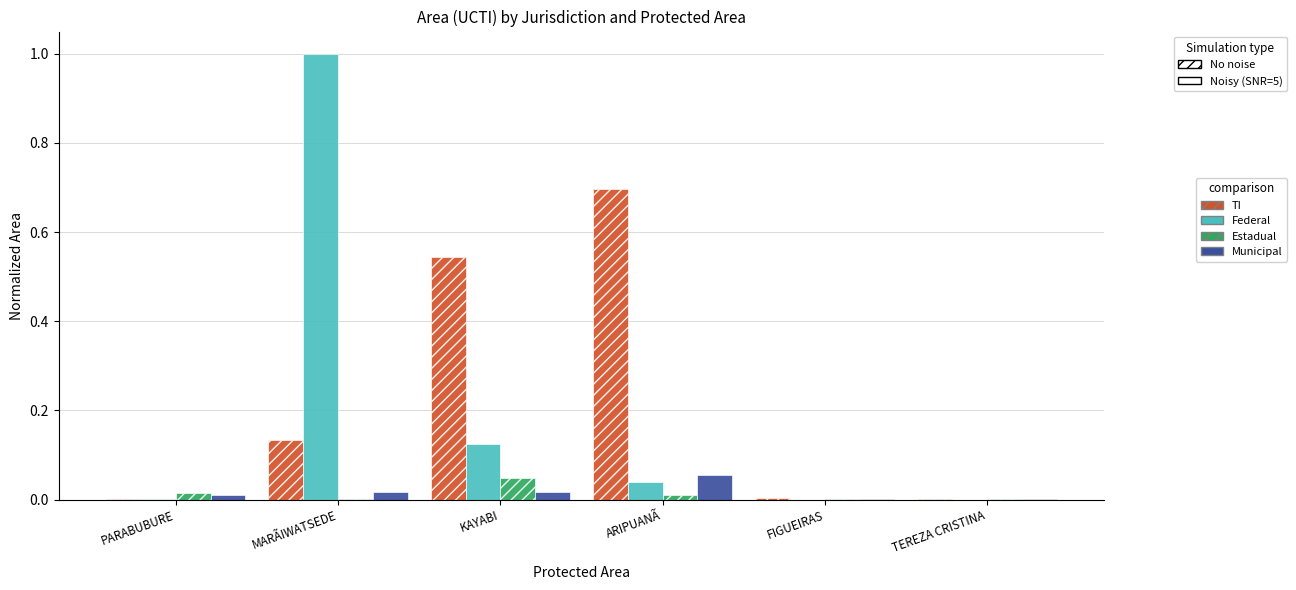

What are all the series names shown in the legend?

TI, Federal, Estadual, Municipal